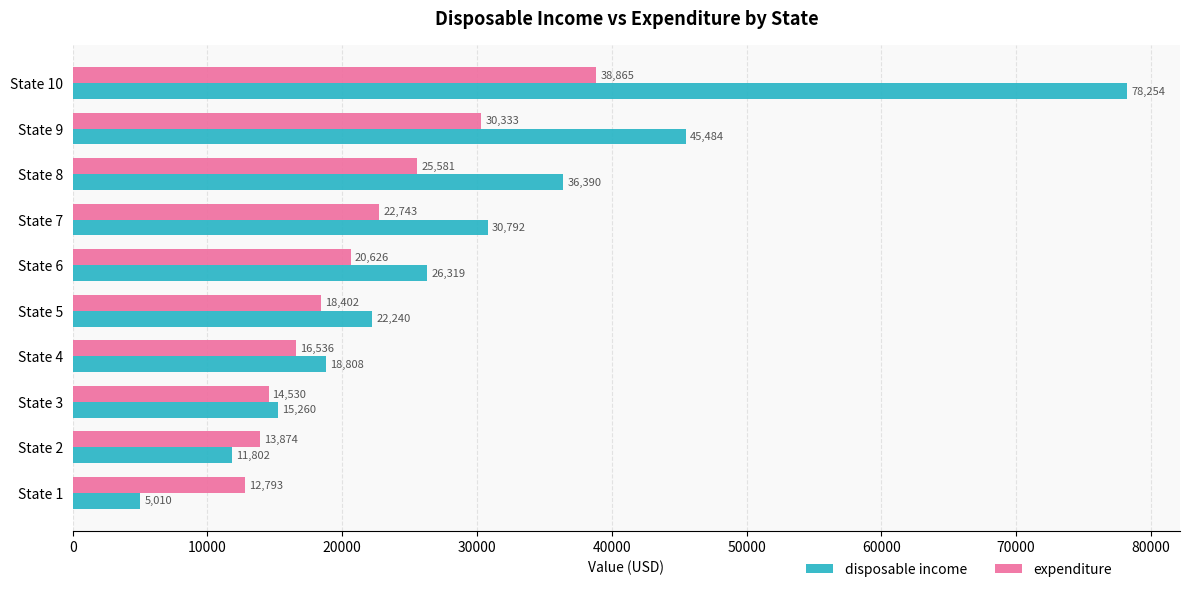

What is the sum of all expenditure values?

214283